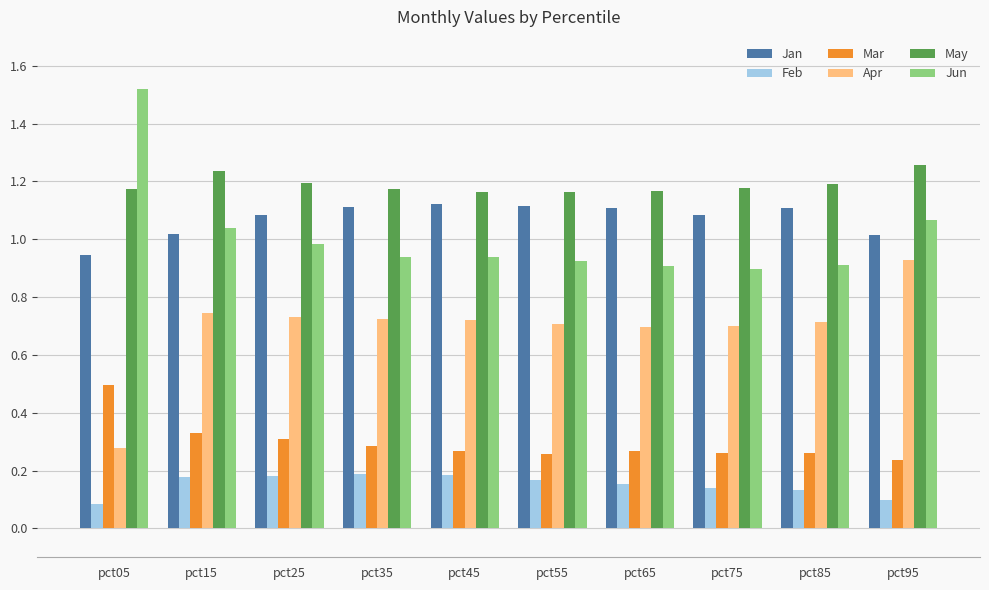

What is the sum of the Apr values at pct35 and pct65?

1.4